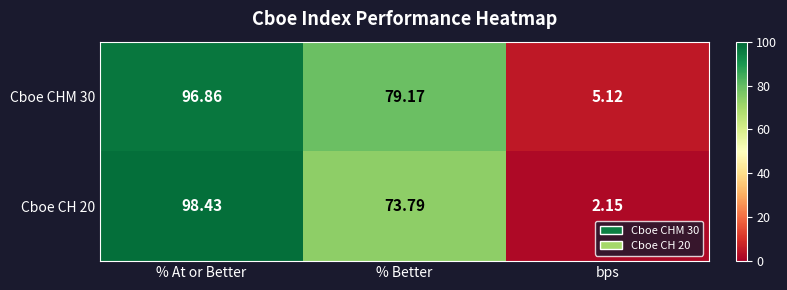

Count the number of categories in the chart.

3